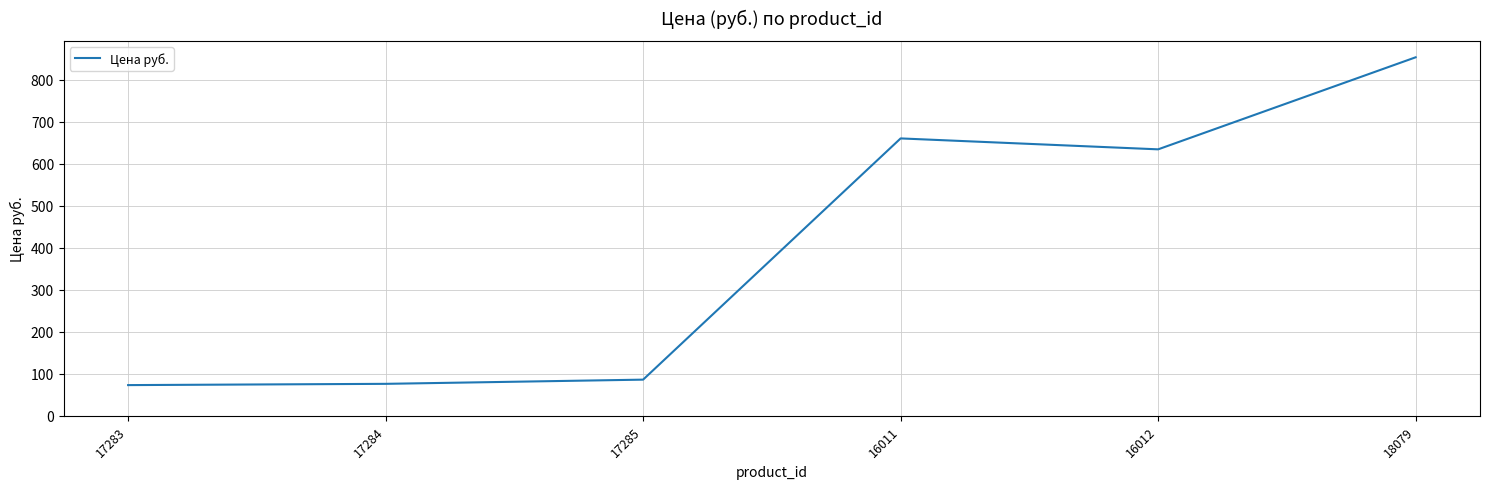

Which label corresponds to the largest value in the chart?

18079